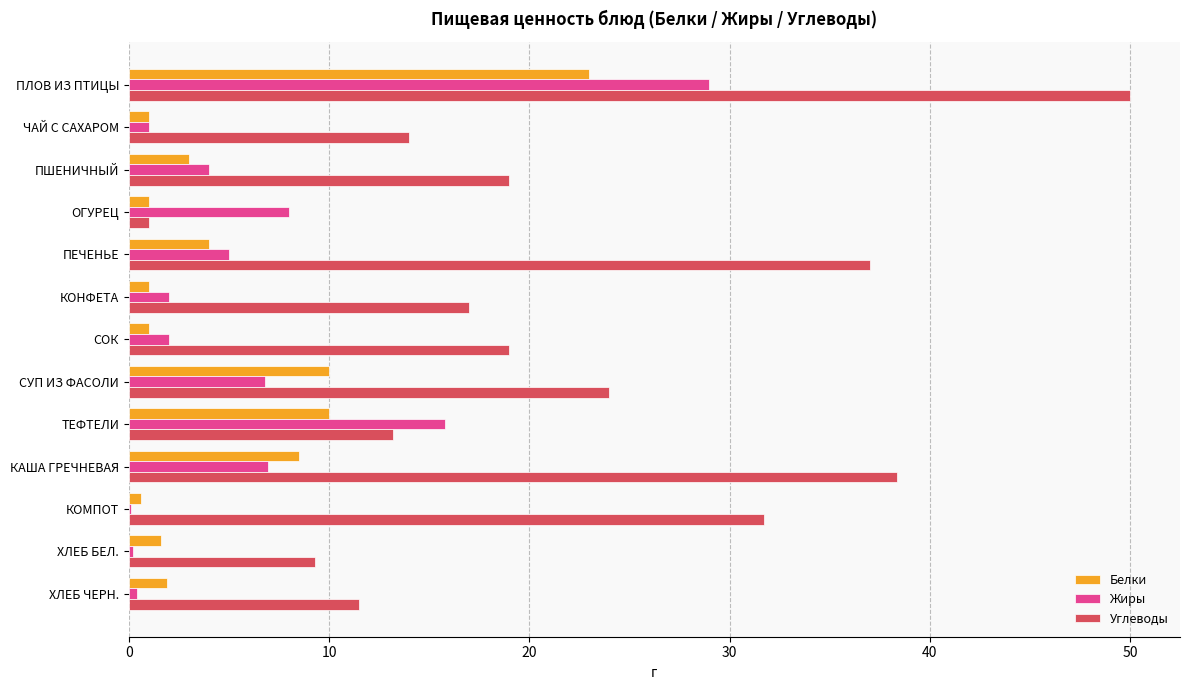

At which category is the sum across all series the highest?

ПЛОВ ИЗ ПТИЦЫ